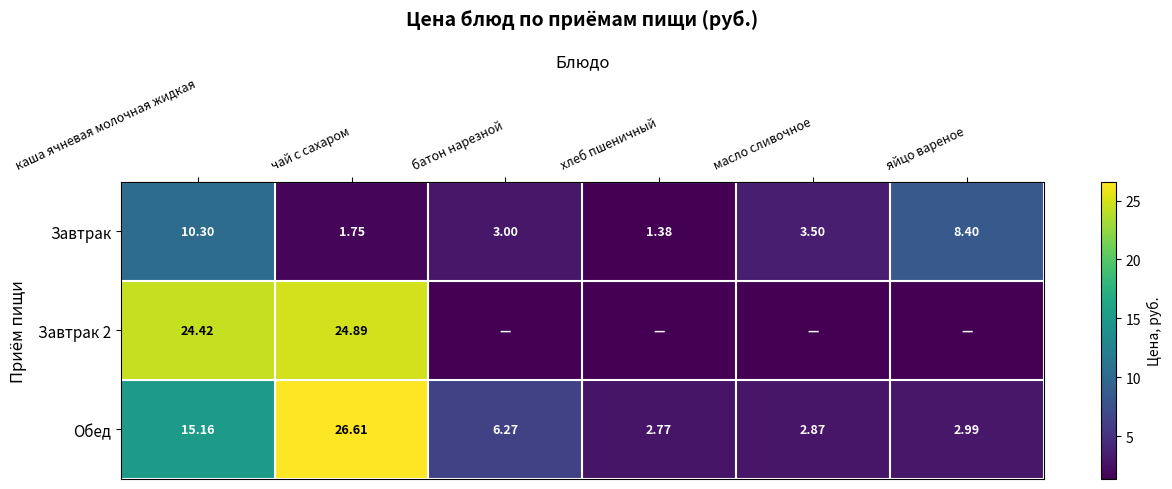

At which label is Завтрак closest to 5?

масло сливочное